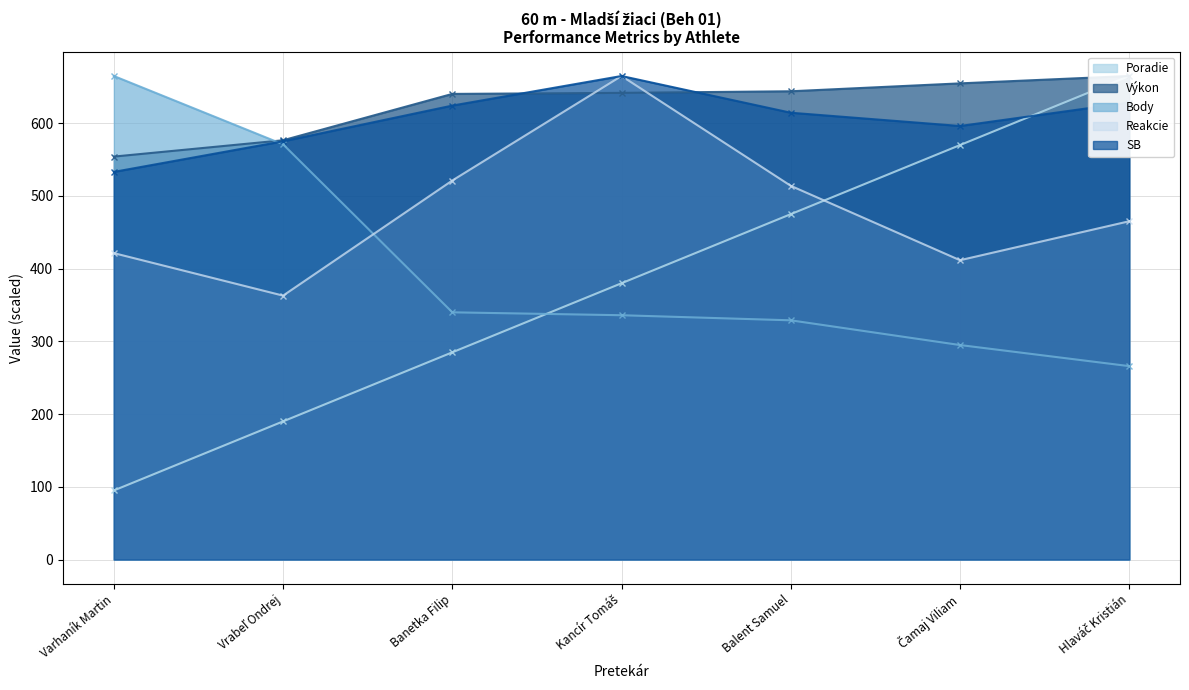

Read the Výkon value at Banetka Filip.

640.4